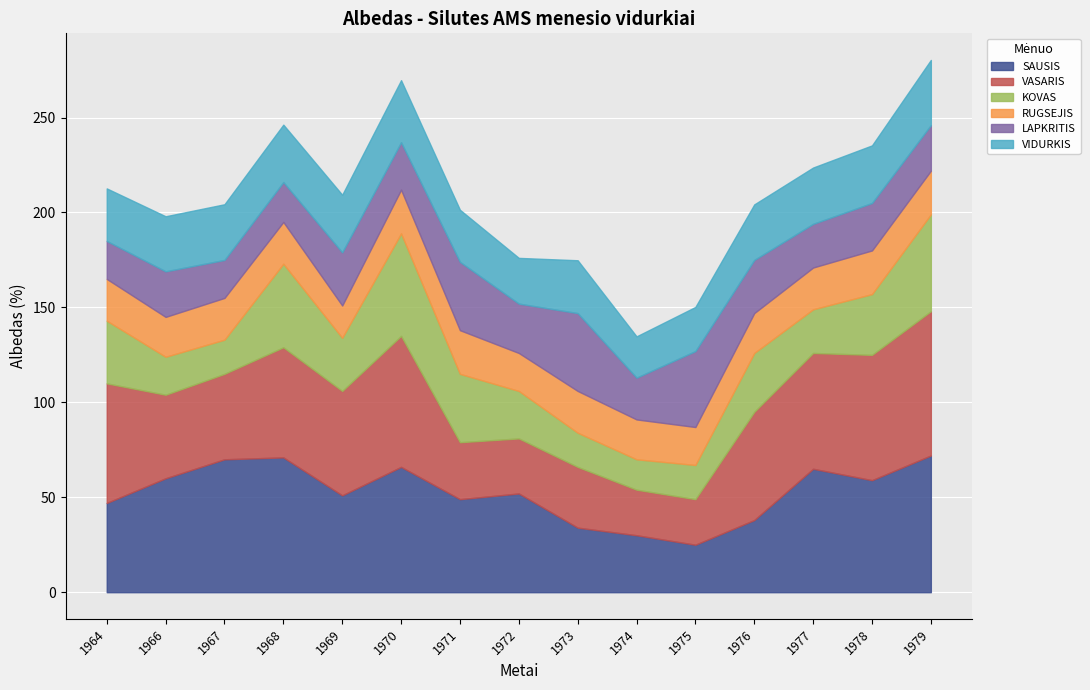

Which series ends up on top after the final intersection of VASARIS and KOVAS?

VASARIS